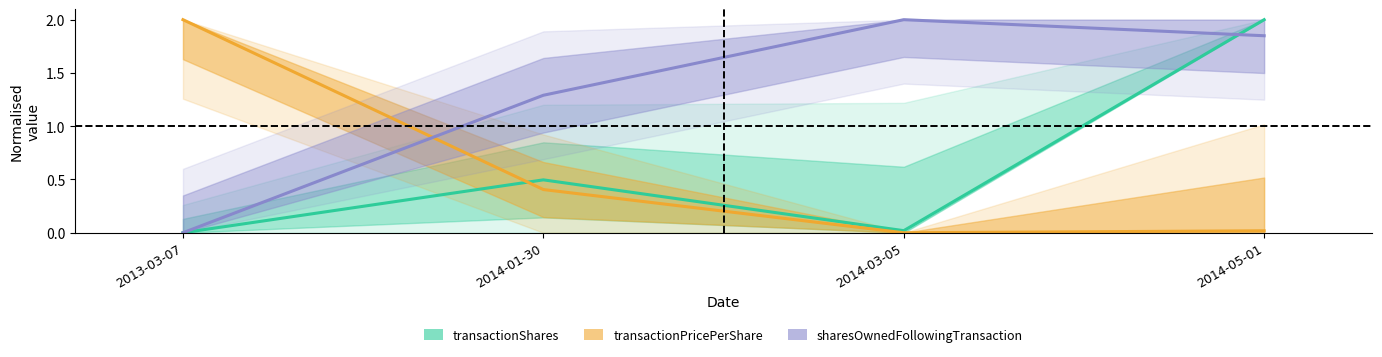

At which category is the sum across all series the highest?

2014-05-01